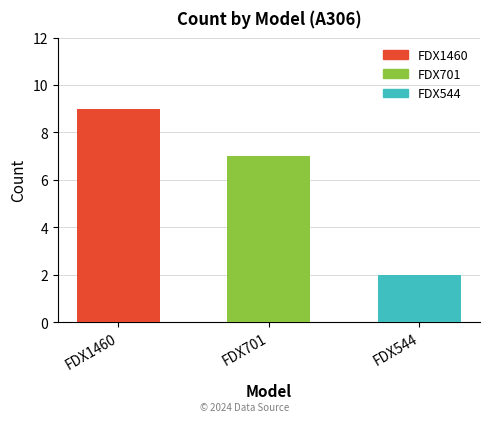

How many data points does each series have?

3